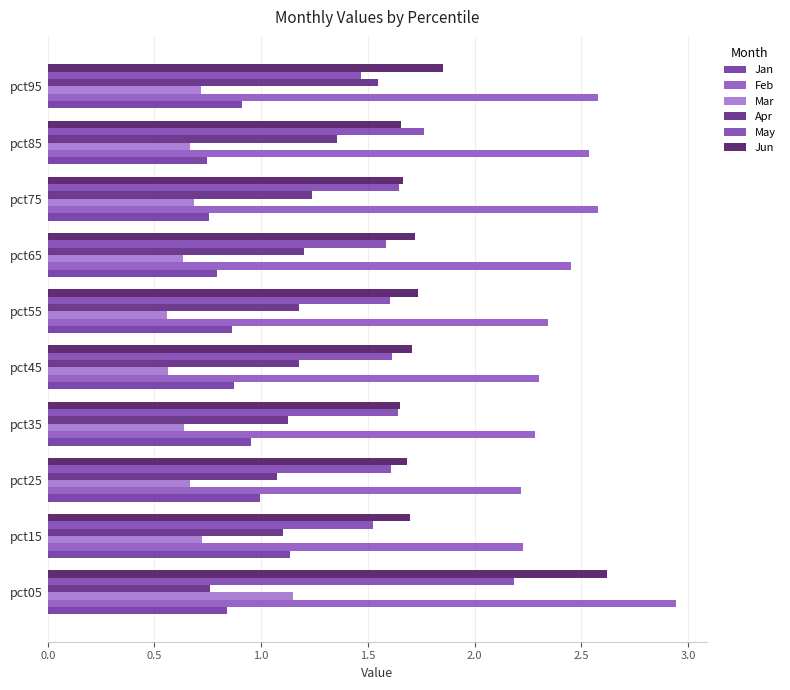

Which series has the largest total across all categories?

Feb